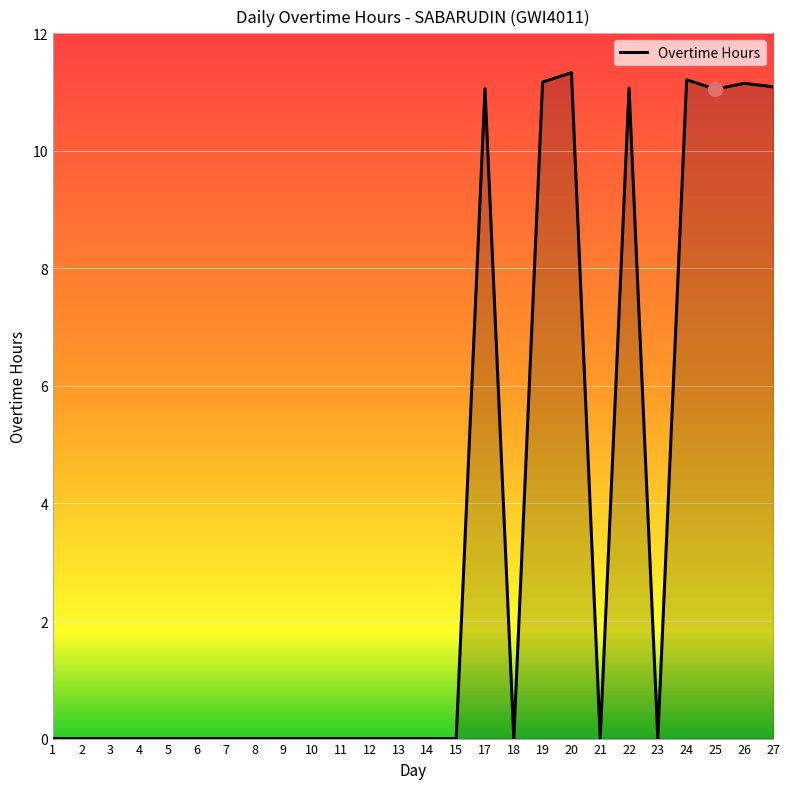

What is the sum of all values?

89.1